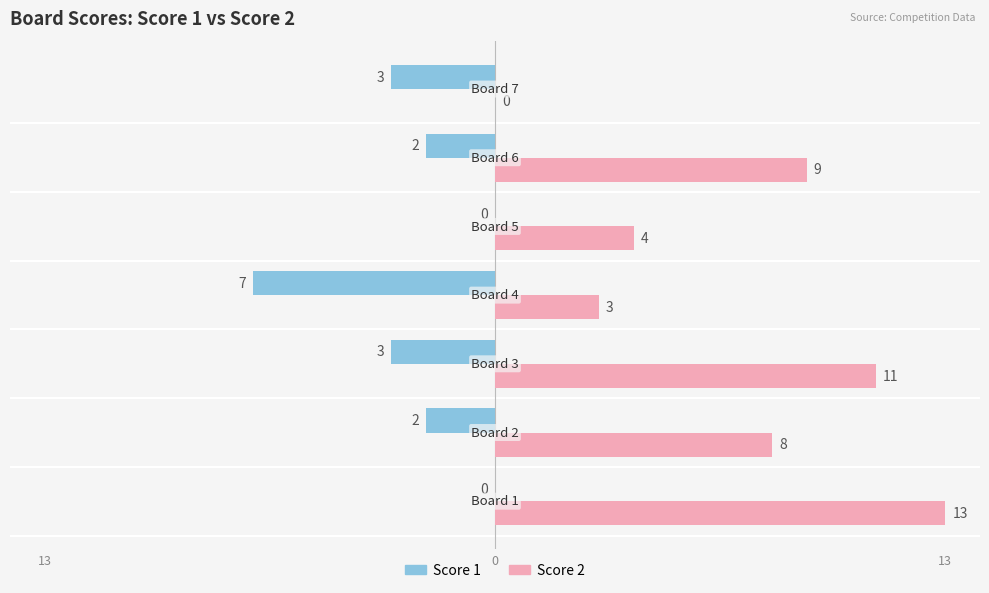

What are all the series names shown in the legend?

Score 1, Score 2